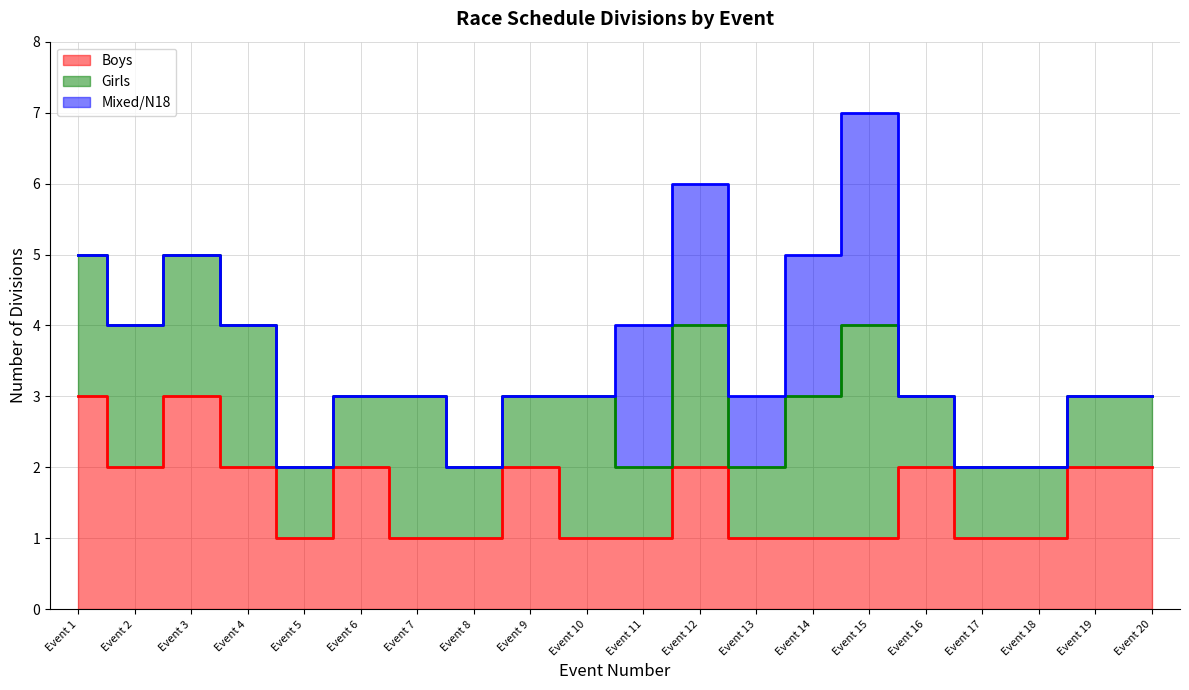

How many interior local peaks does the Girls series have?

4